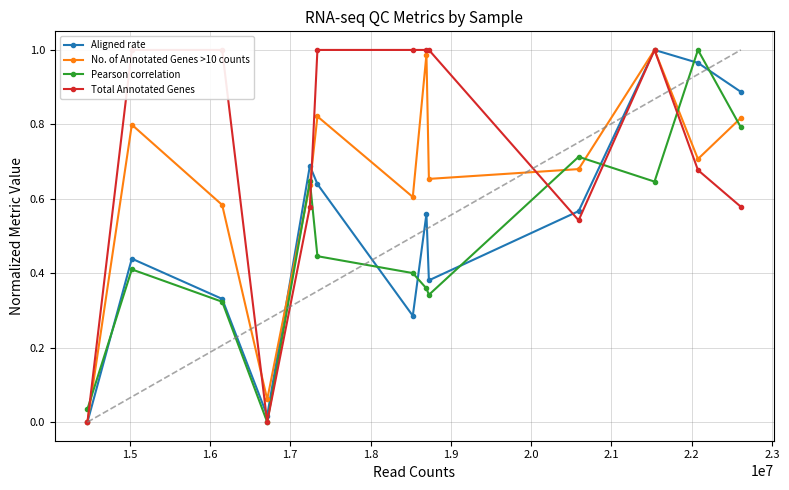

What is the maximum value for Aligned rate?

1.0